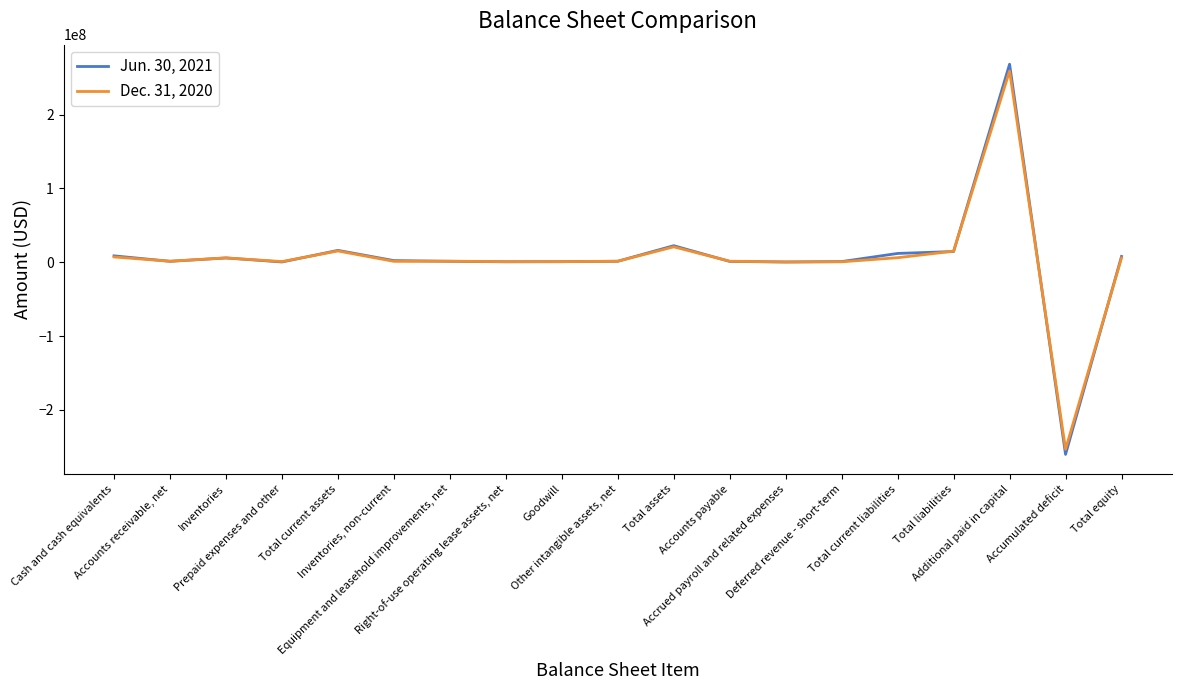

What position from the left is Cash and cash equivalents?

1